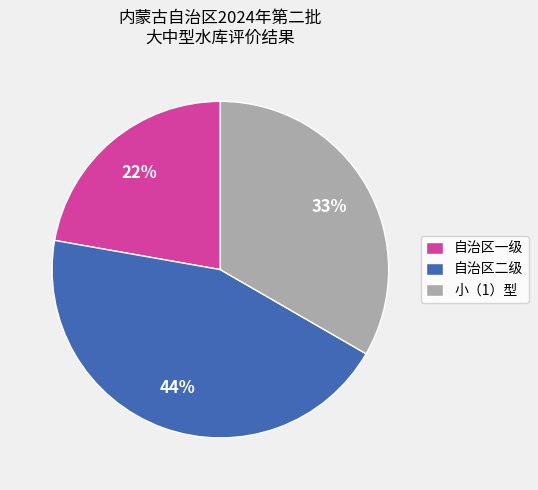

Count the number of slices in the pie.

3